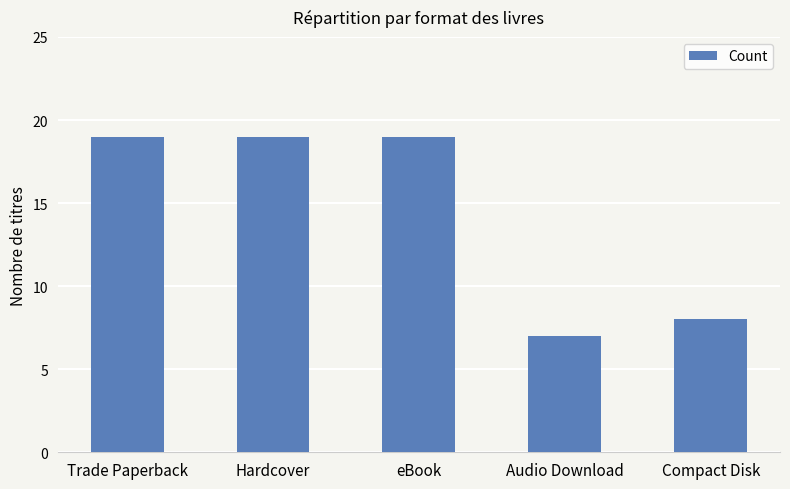

Read the value at Trade Paperback.

19